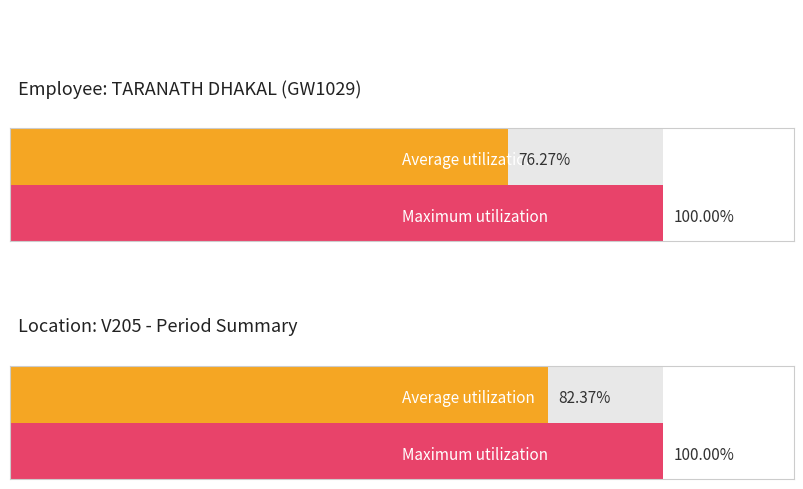

Where is the data nearest to the value 10?

2